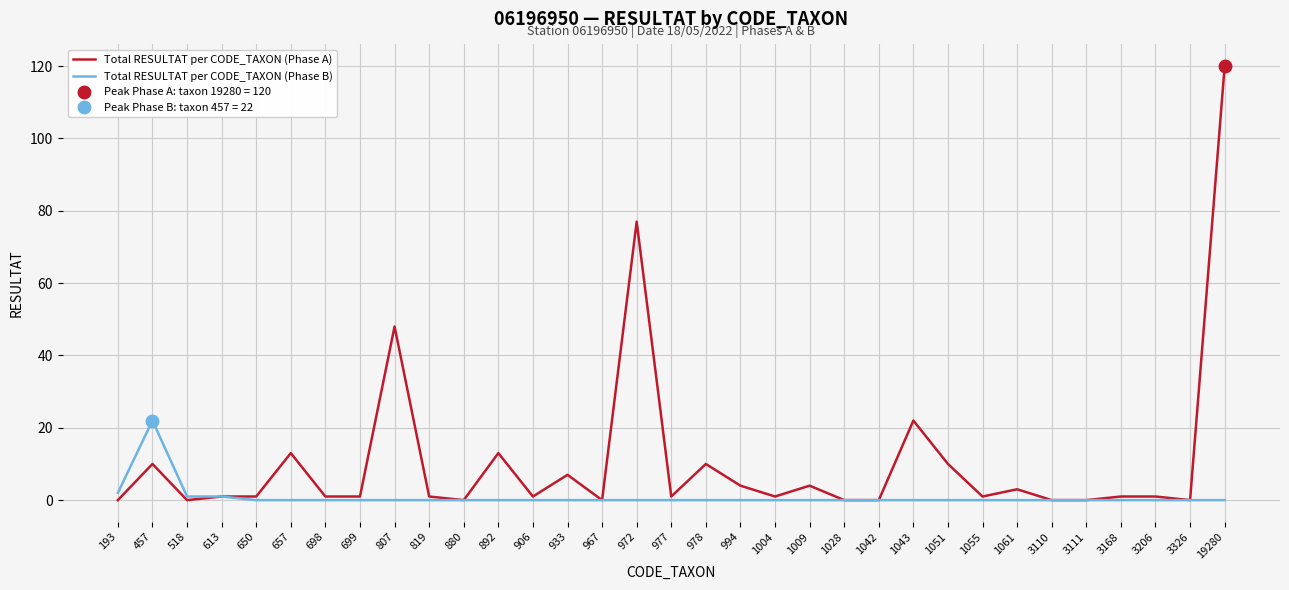

Reading left to right, transcribe all the data shown in this chart.

Total RESULTAT per CODE_TAXON (Phase A): 193=0	457=10	518=0	613=1	650=1	657=13	698=1	699=1	807=48	819=1	880=0	892=13	906=1	933=7	967=0	972=77	977=1	978=10	994=4	1004=1	1009=4	1028=0	1042=0	1043=22	1051=10	1055=1	1061=3	3110=0	3111=0	3168=1	3206=1	3326=0	19280=120
Total RESULTAT per CODE_TAXON (Phase B): 193=2	457=22	518=1	613=1	650=0	657=0	698=0	699=0	807=0	819=0	880=0	892=0	906=0	933=0	967=0	972=0	977=0	978=0	994=0	1004=0	1009=0	1028=0	1042=0	1043=0	1051=0	1055=0	1061=0	3110=0	3111=0	3168=0	3206=0	3326=0	19280=0